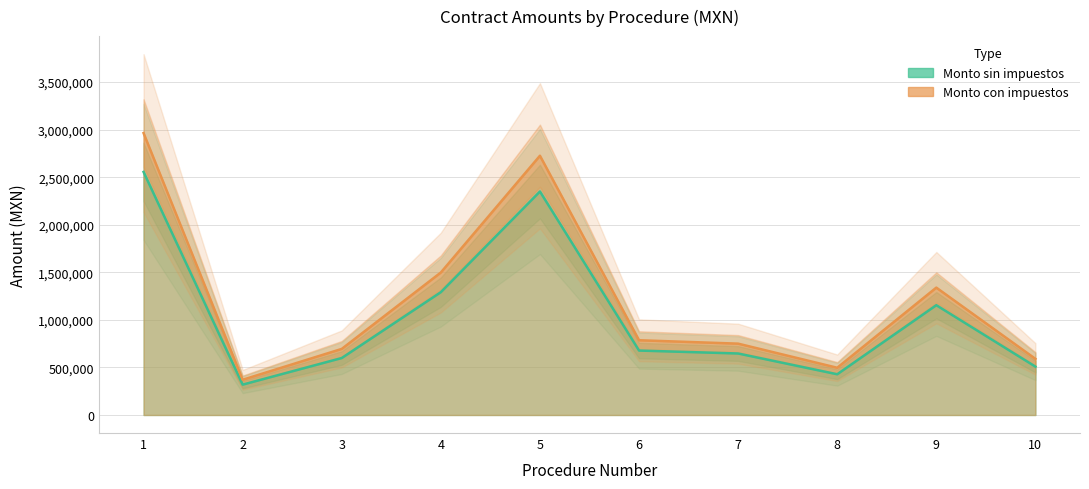

Rank the series by their maximum value, from highest to lowest.

Monto con impuestos, Monto sin impuestos